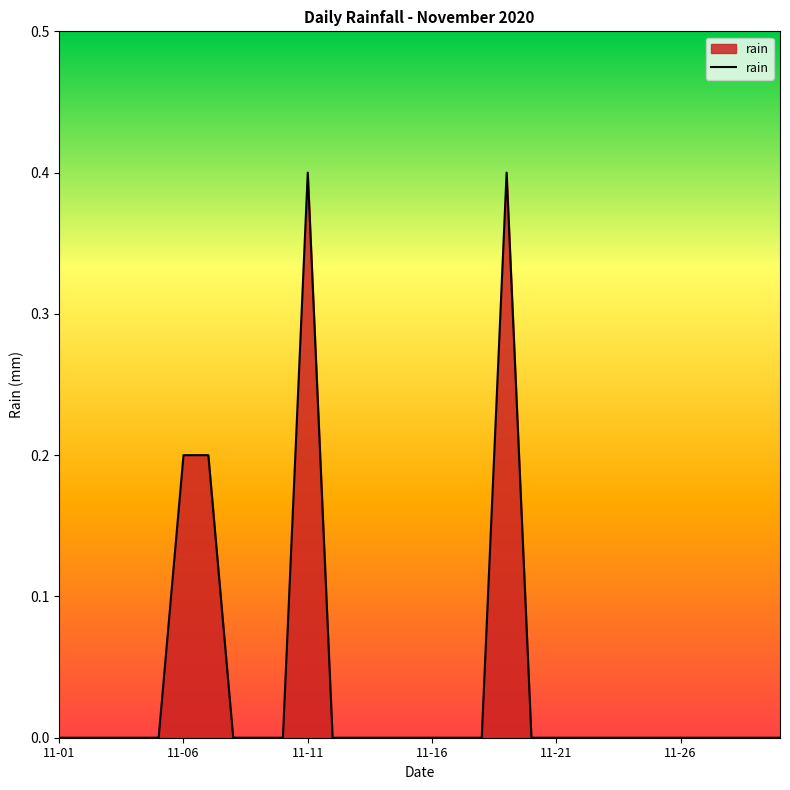

What is the difference between the maximum and minimum values?

0.4